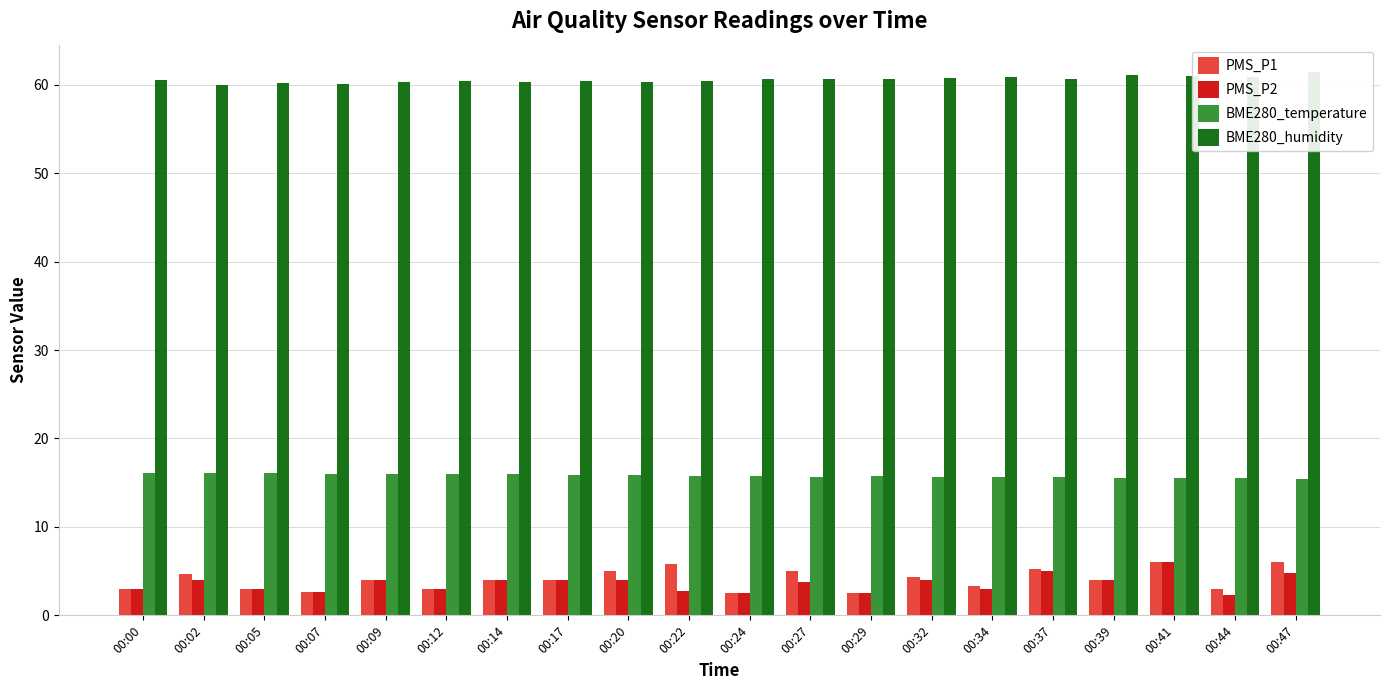

The value of BME280_humidity at 00:22 is 89.3. True or false?

False